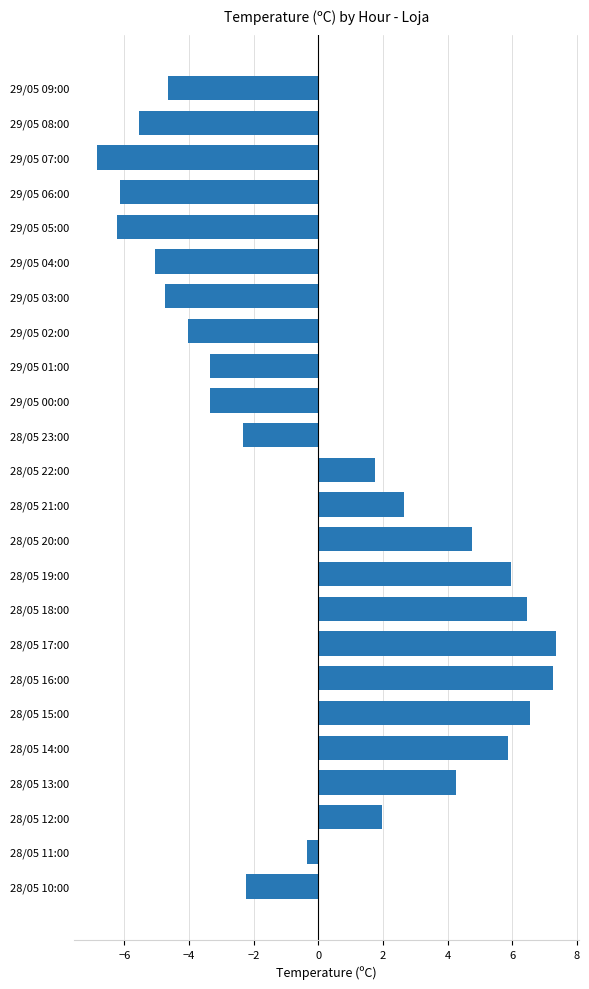

Are the bars horizontal?

Yes